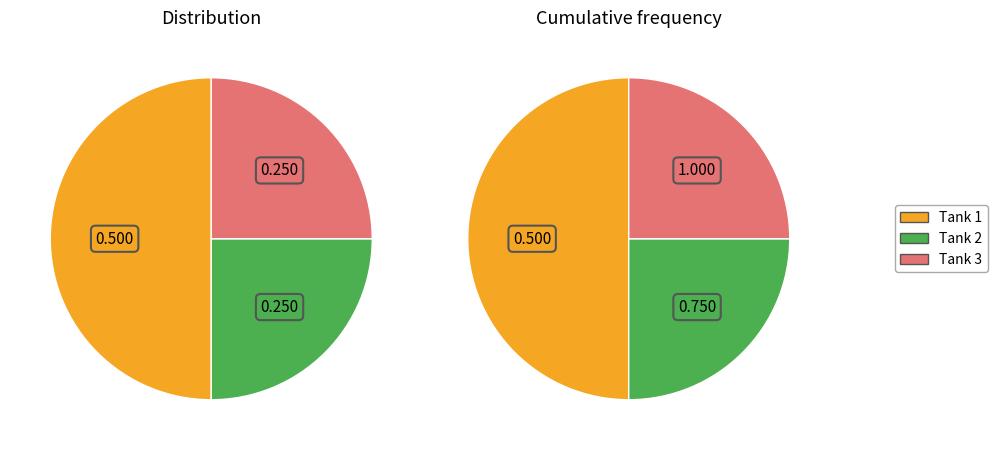

To the nearest percent, what is the difference between the largest and smallest slice percentages?

25%